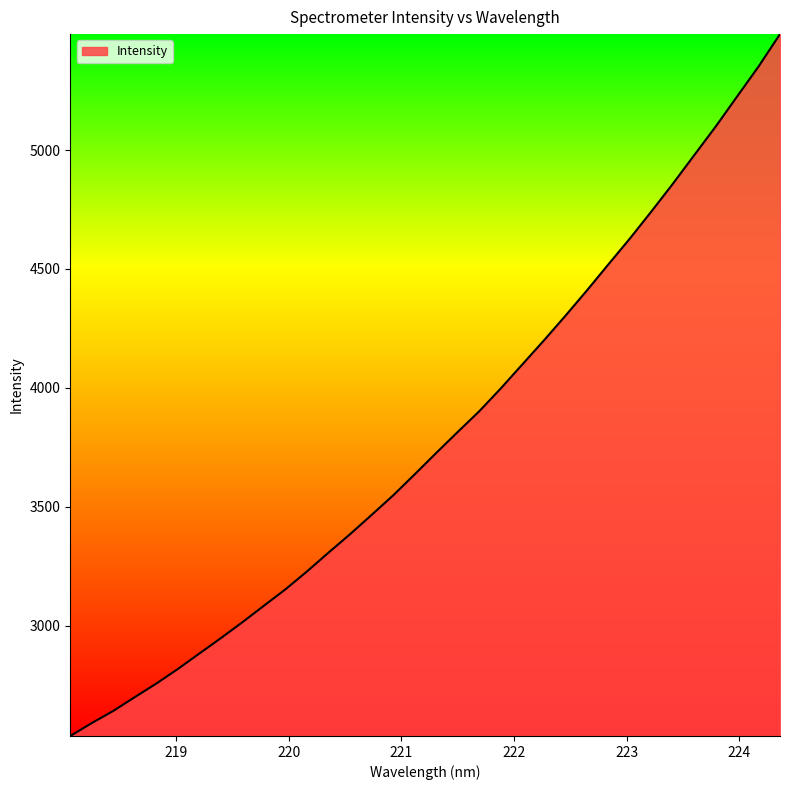

What is the smallest value displayed?

2535.6